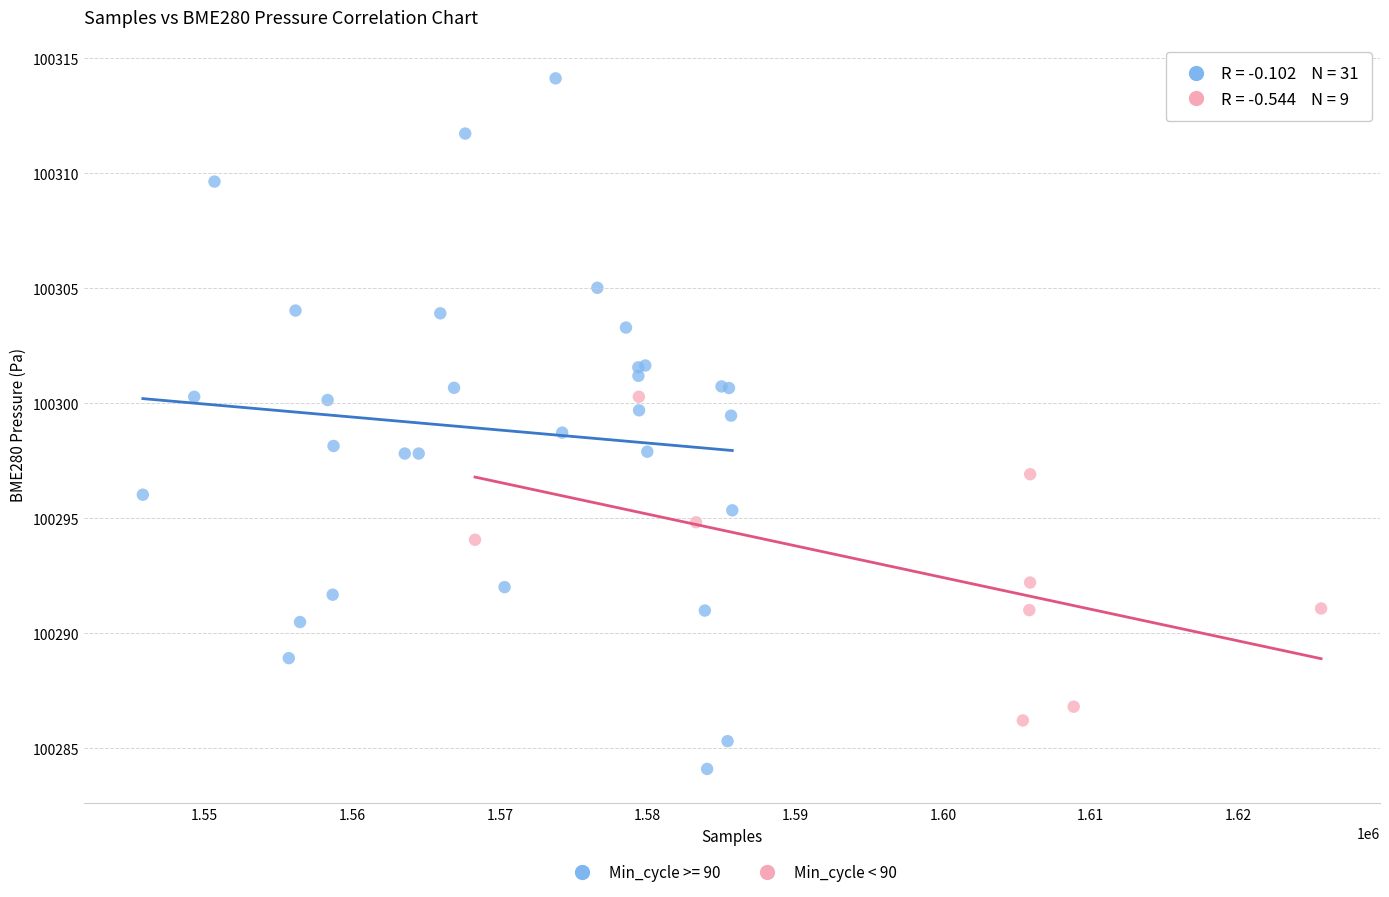

Which series has the largest Y range (max minus min)?

Min_cycle >= 90